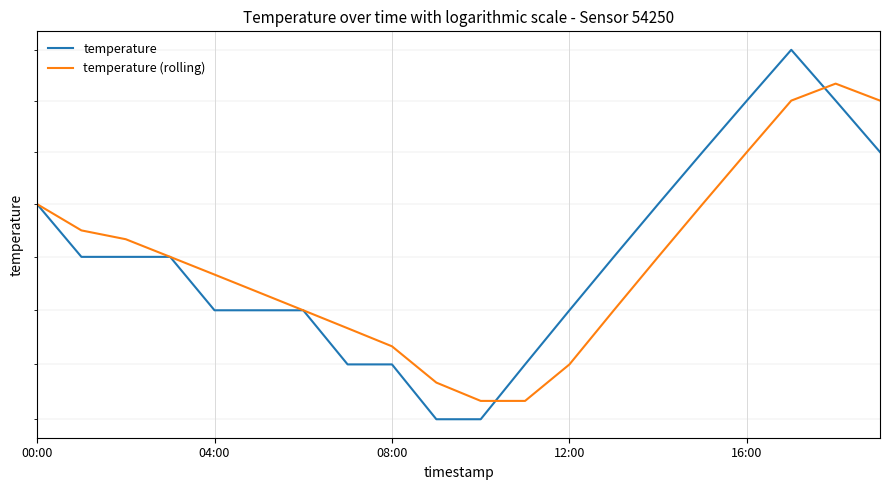

Is the value of temperature (rolling) at 19 greater than the value of temperature at 04:00?

Yes